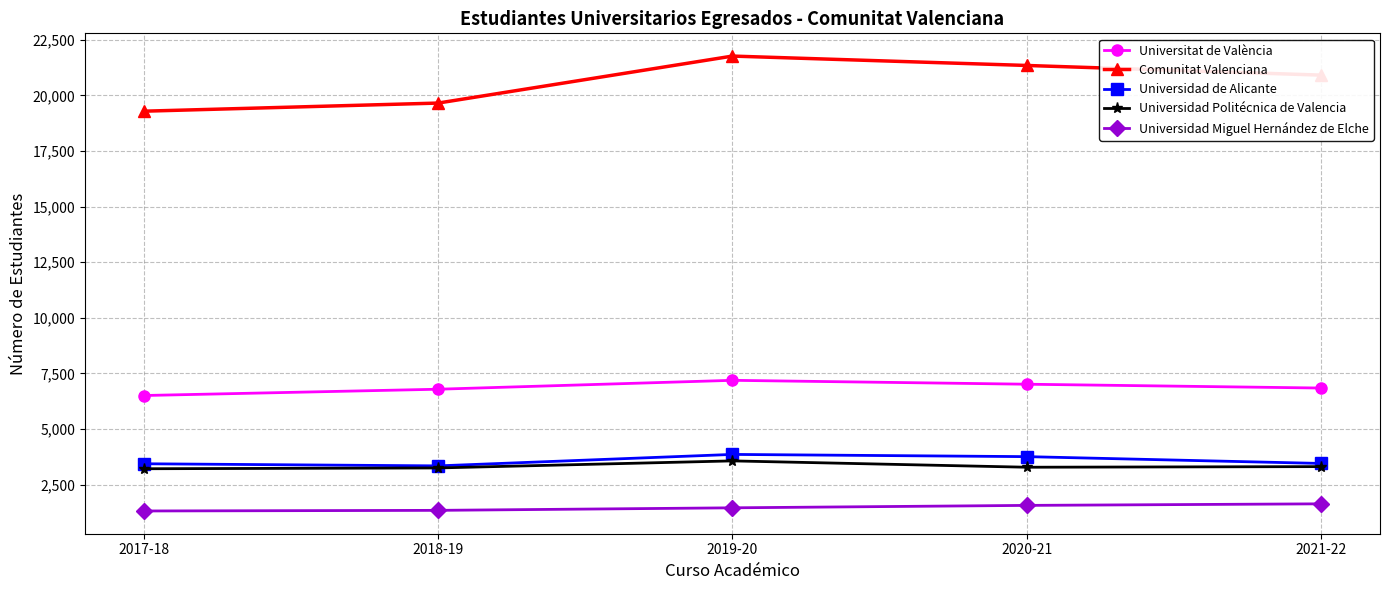

In Universidad Politécnica de Valencia, how many points are lower than both neighbors (excluding endpoints)?

1